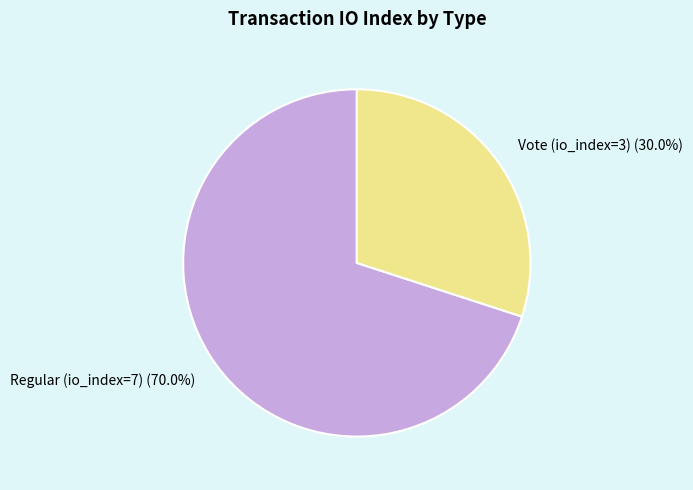

What percentage is the Regular (io_index=7) slice, to the nearest percent?

70%